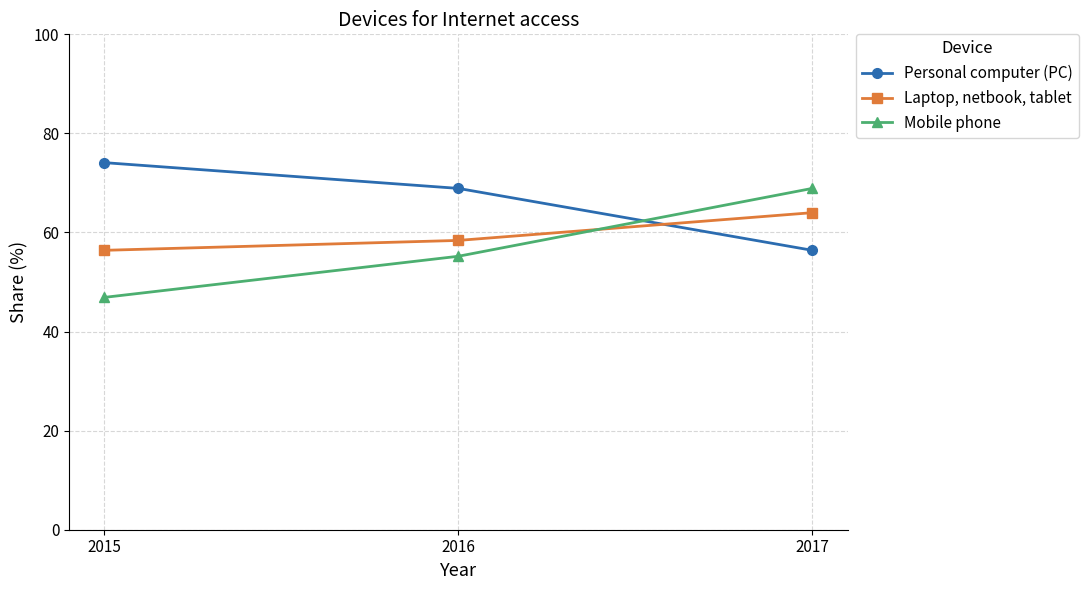

What is the value of the Laptop, netbook, tablet point at the 3rd from the left?

64.0